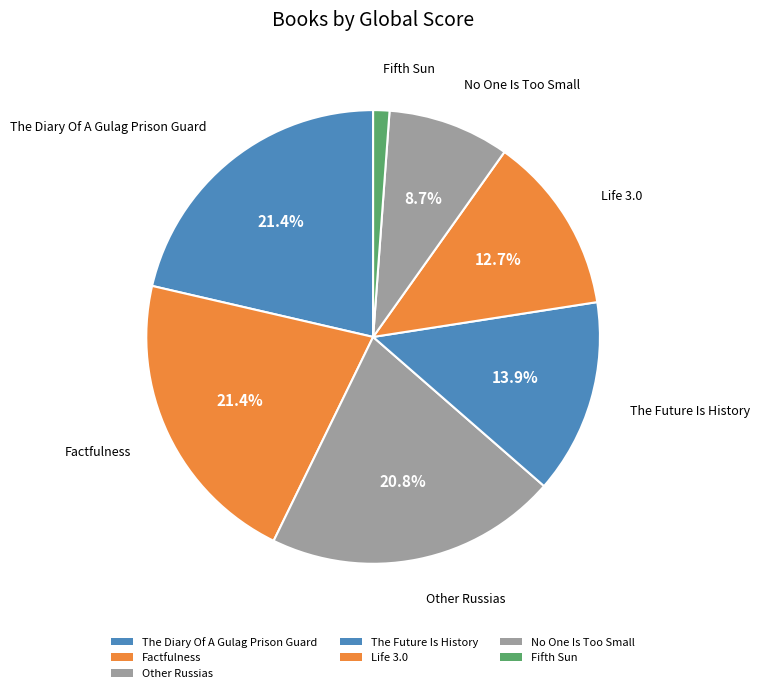

How many slices are in this pie chart?

7